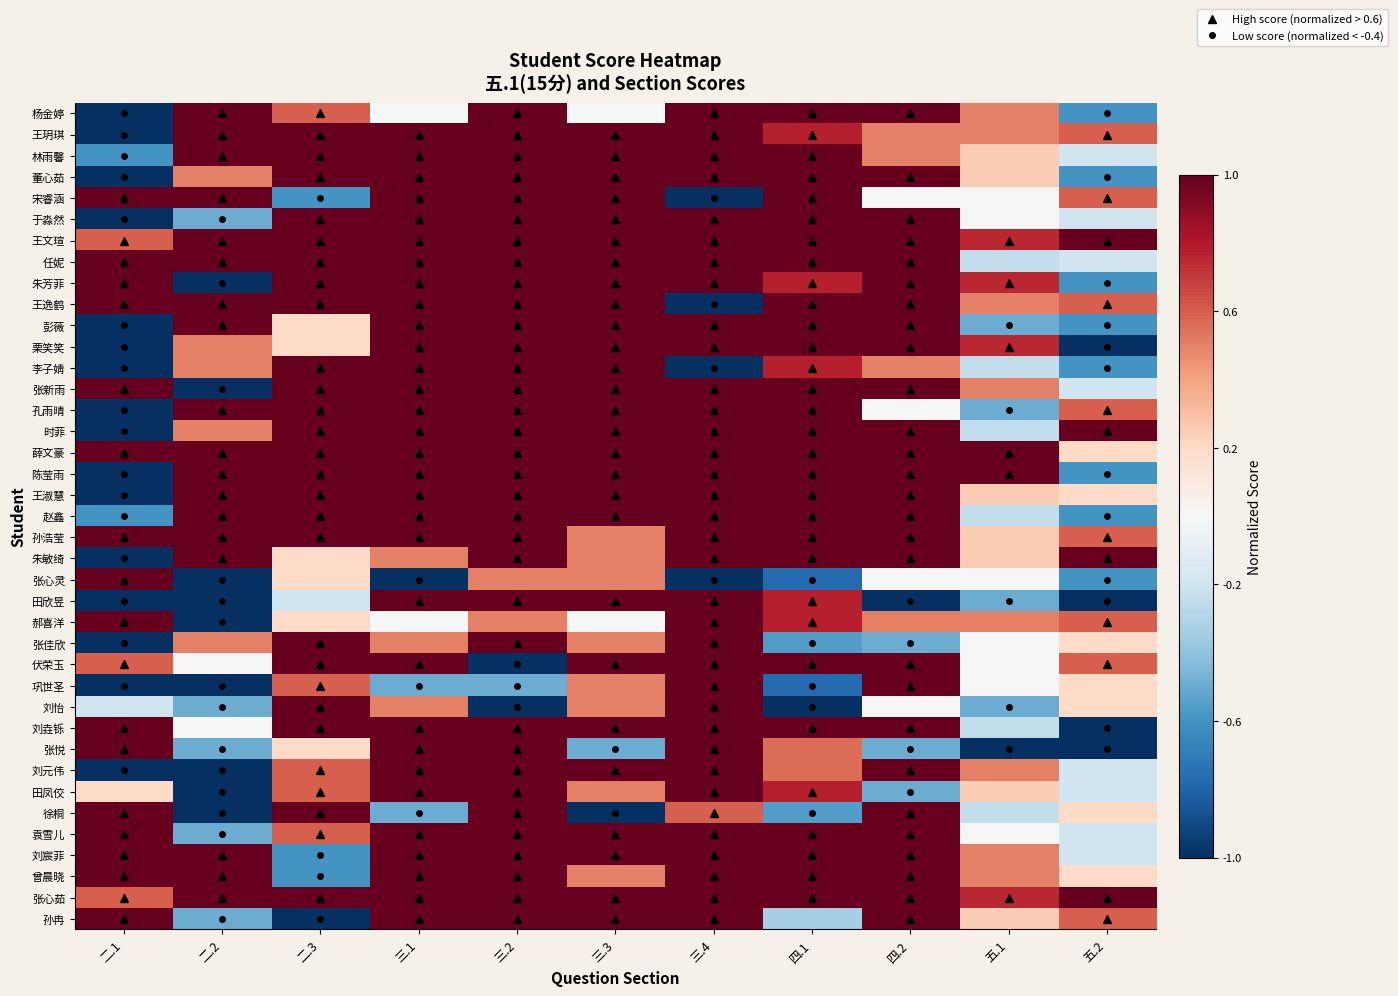

What is the spread (max minus min) of values at 三.3?

2.0